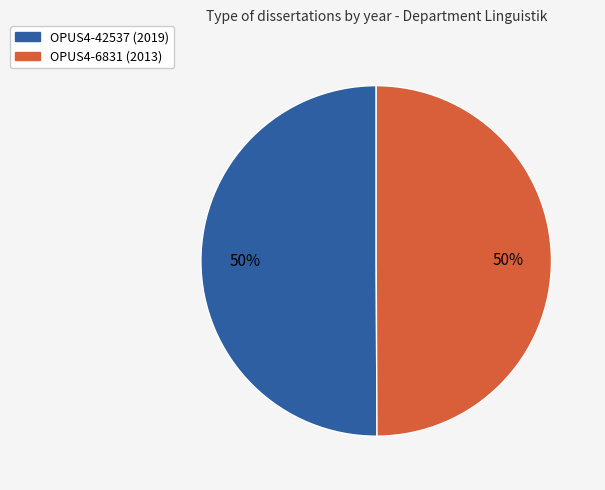

What percentage is the OPUS4-6831 slice, to the nearest percent?

50%